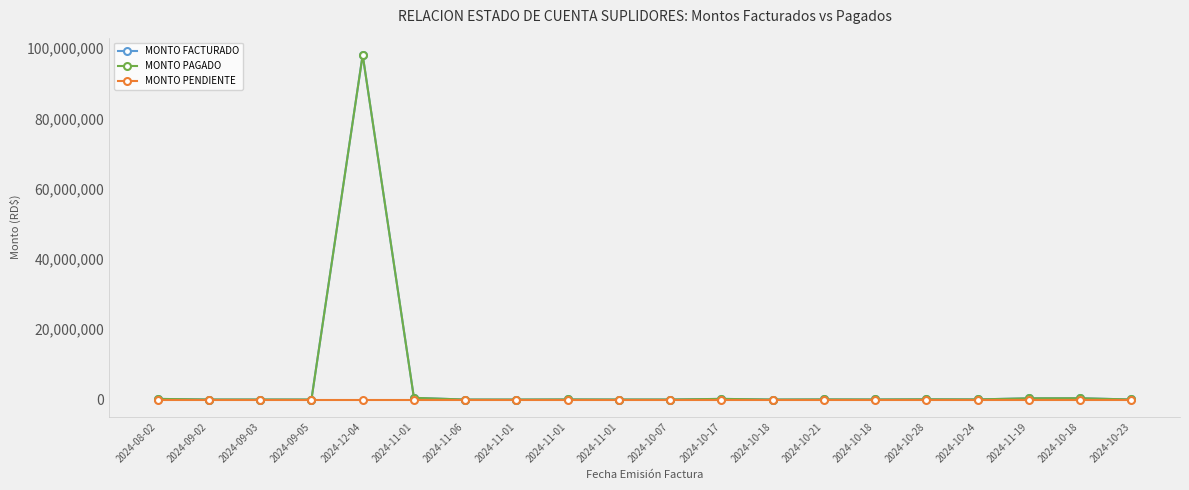

Which series has the widest spread of values?

MONTO FACTURADO